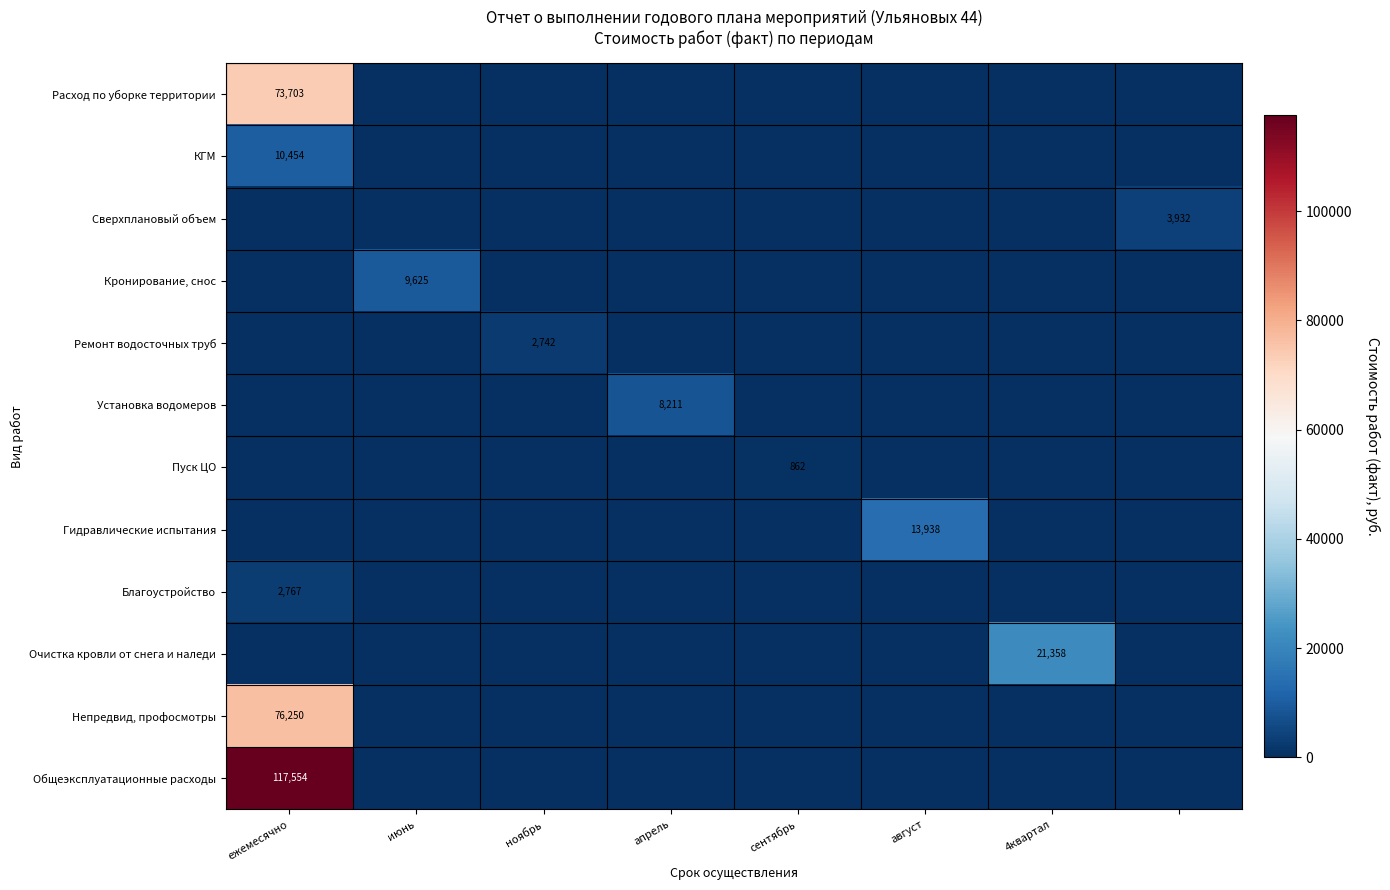

The Установка водомеров series shows 4223 at апрель. True or false?

False